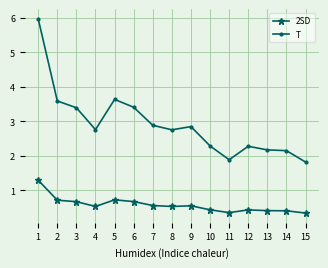

True or false: T has a value of 3.4 at 3.

True